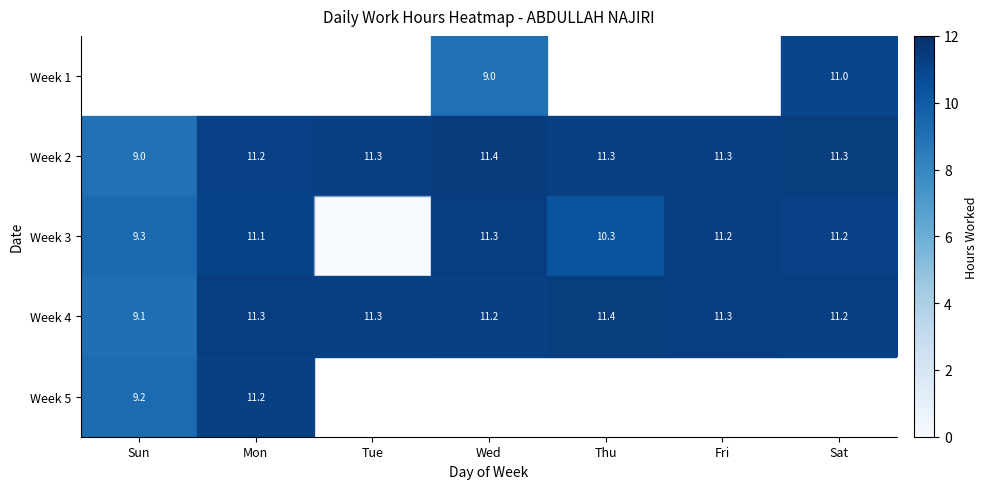

The value of row_1 at Sun is 9.0. True or false?

True